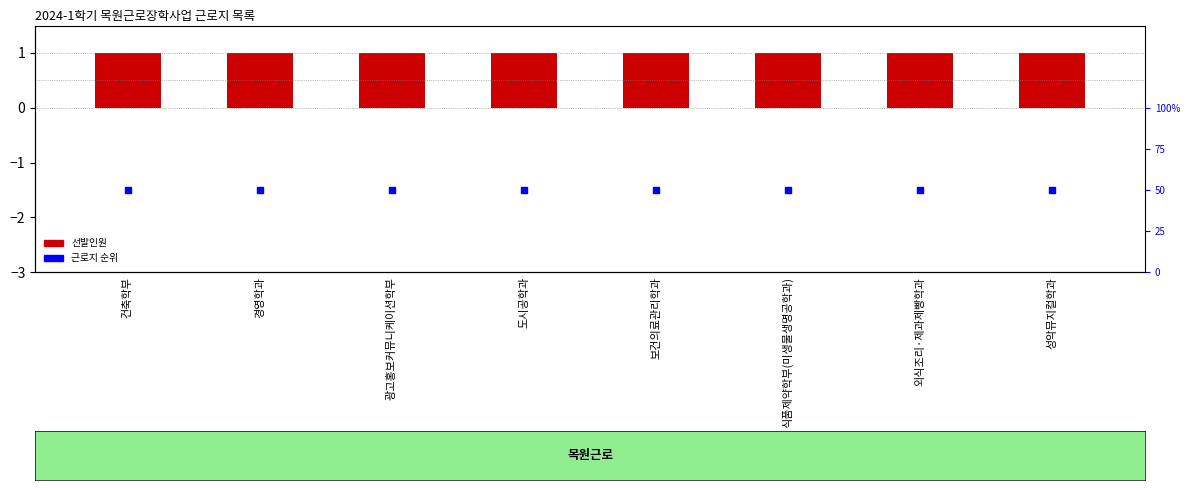

What are all the series names shown in the legend?

선발인원, 근로지 순위